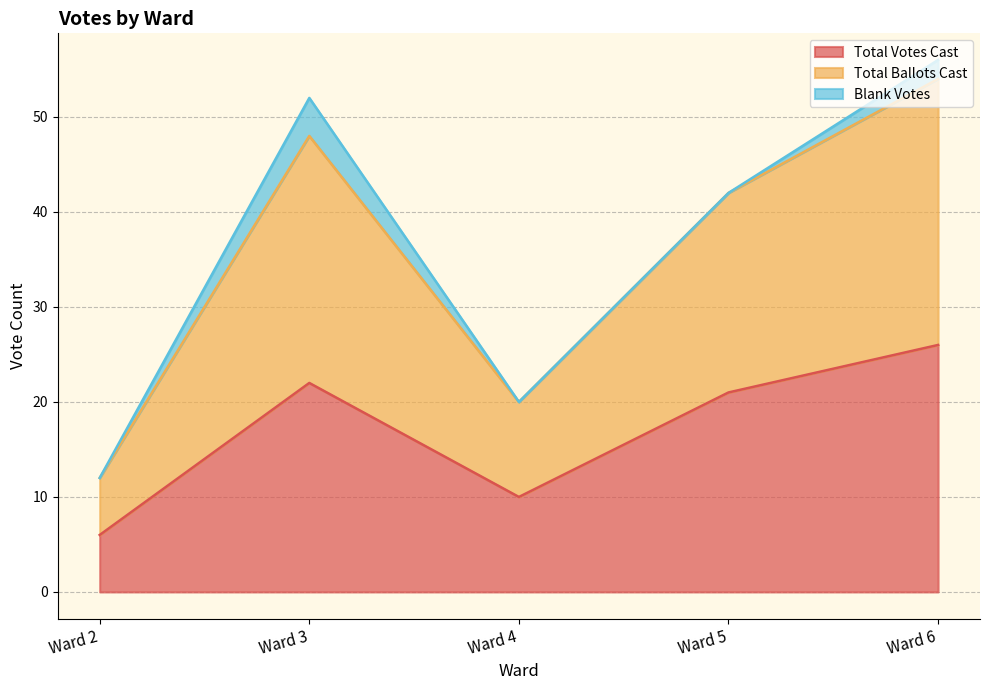

How many data points in Total Ballots Cast are above 42?

2